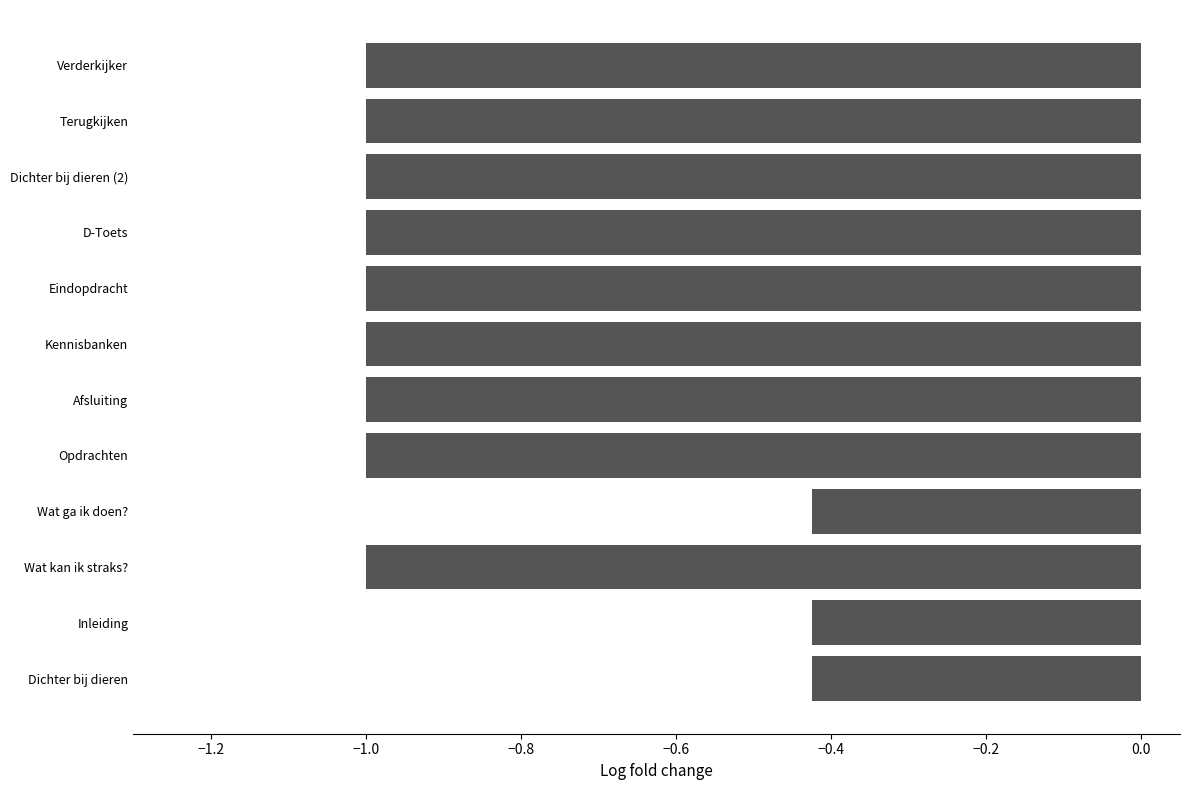

What is the sum of all values?

-10.3